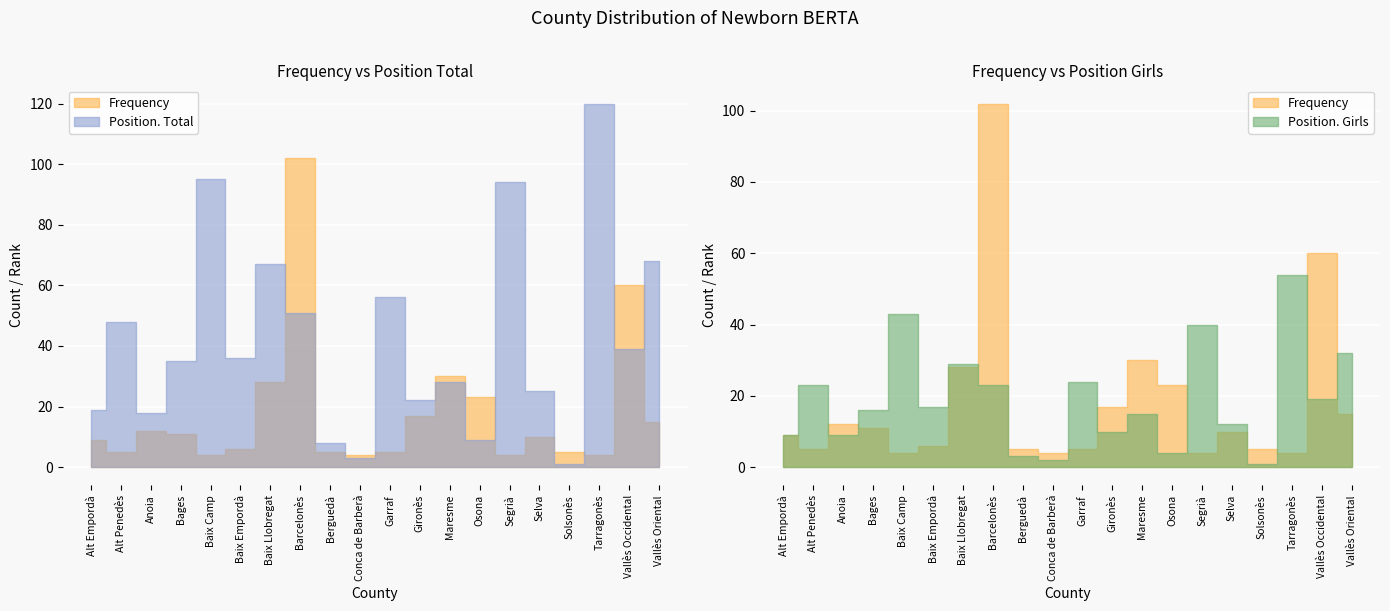

Where is Position. Girls nearest to the value 27?

Baix Llobregat